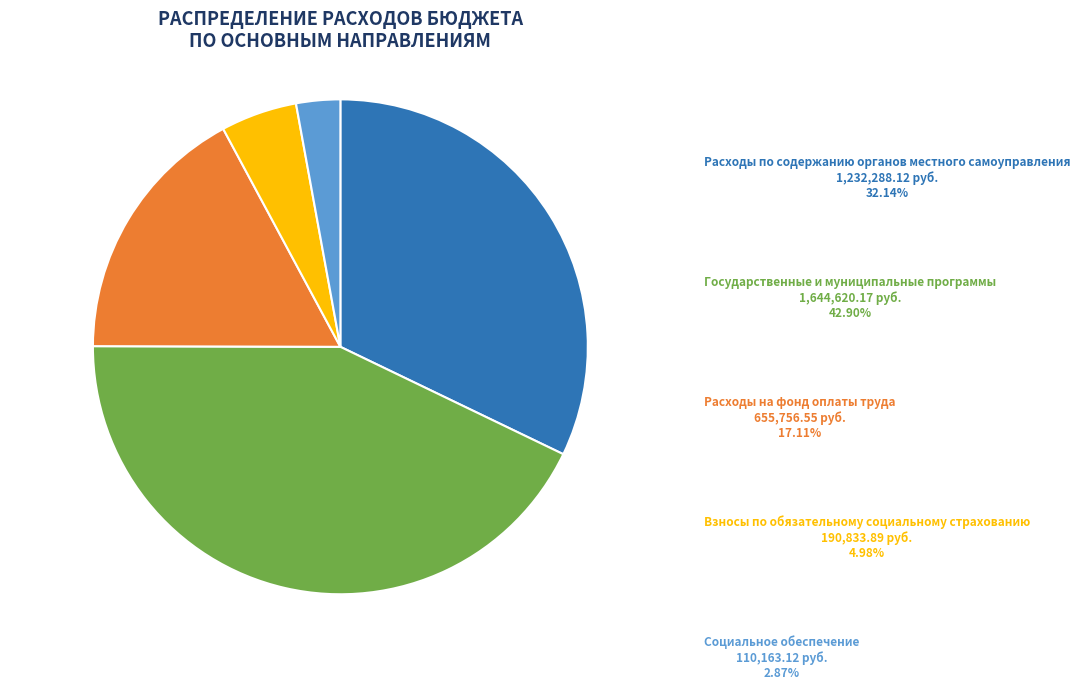

Is there any slice that represents more than half of the pie?

No